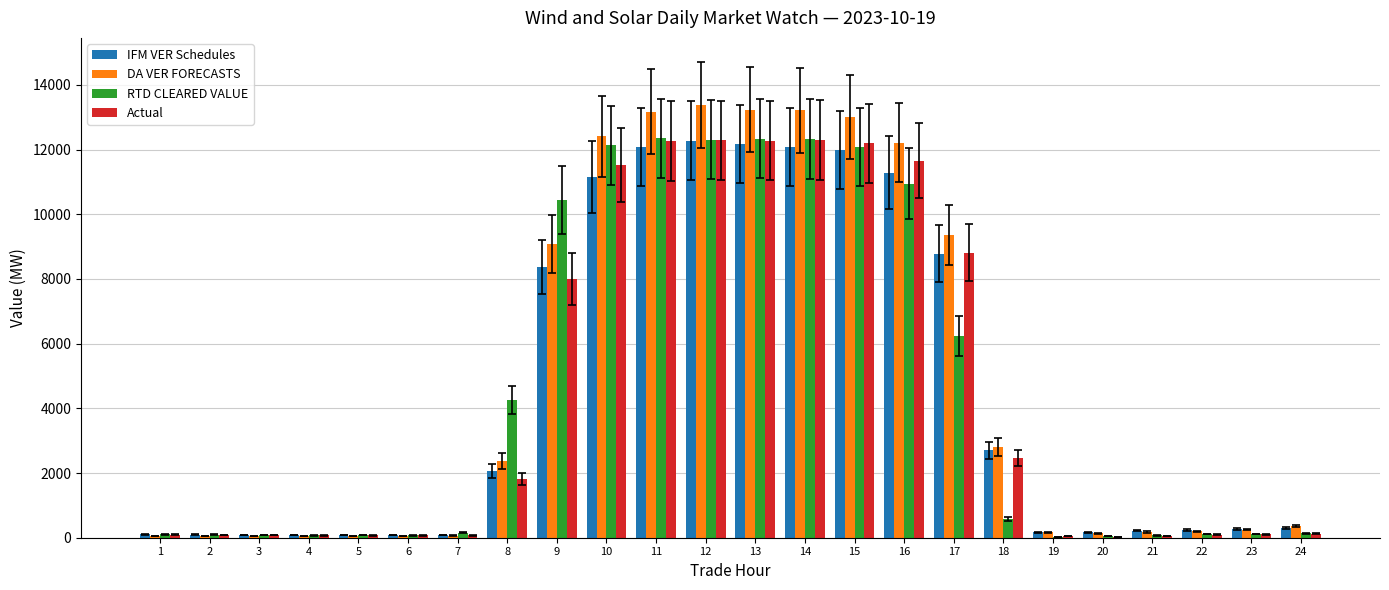

Between 9 and 21, which series saw the biggest shift?

RTD CLEARED VALUE